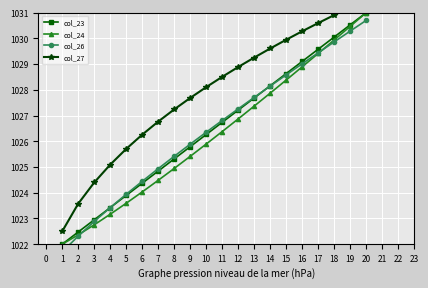

At which label is col_24 closest to 1026?

10